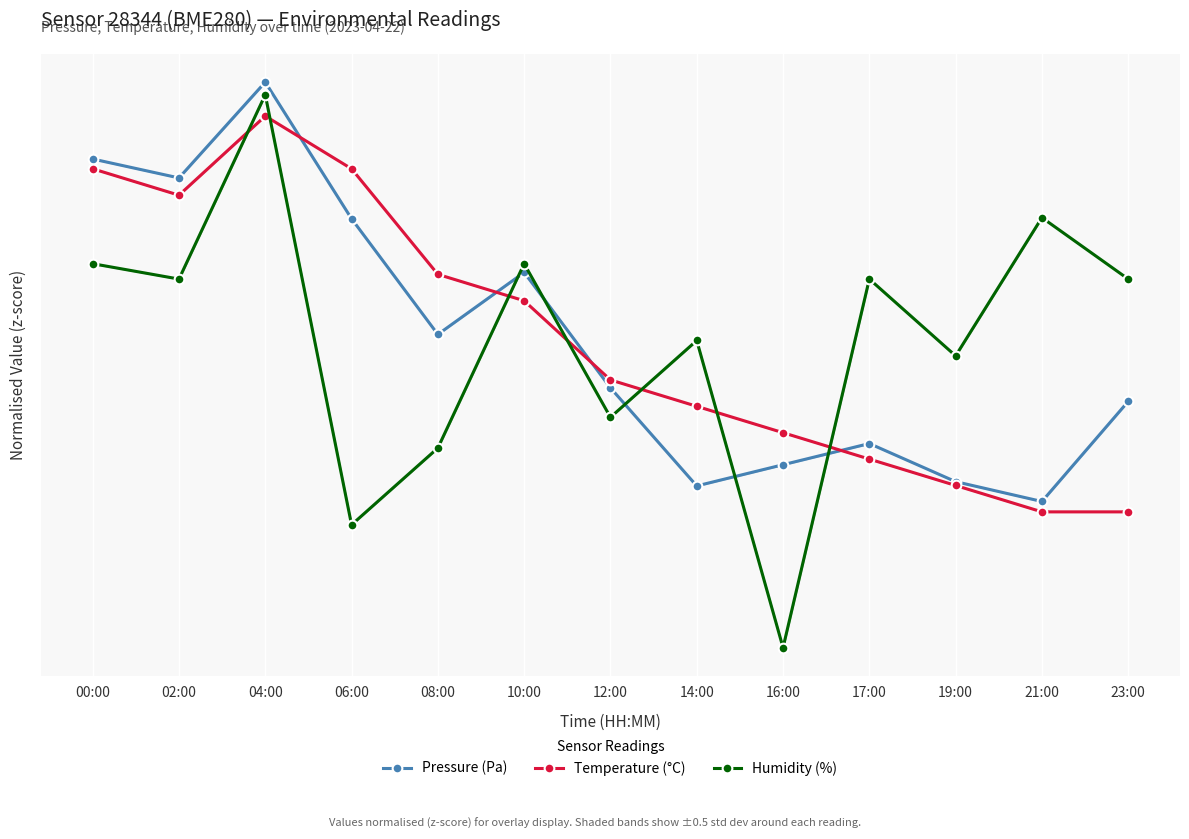

At which label is Temperature (°C) closest to 0?

10:00